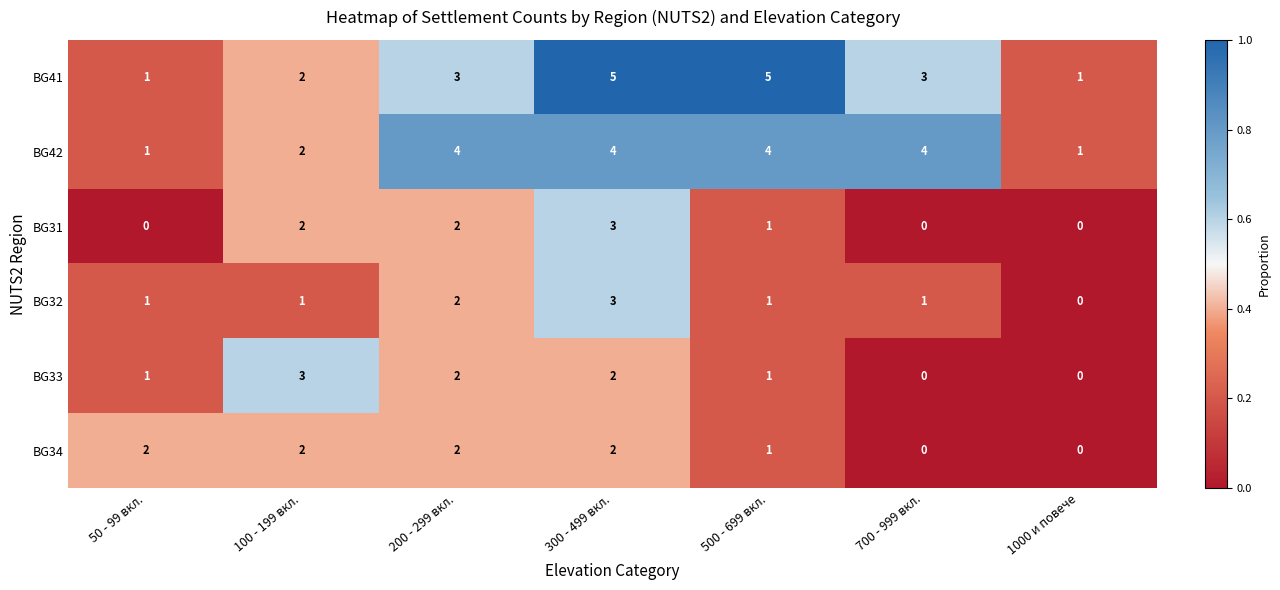

Between 100 - 199 вкл. and 300 - 499 вкл., which series saw the biggest shift?

BG41